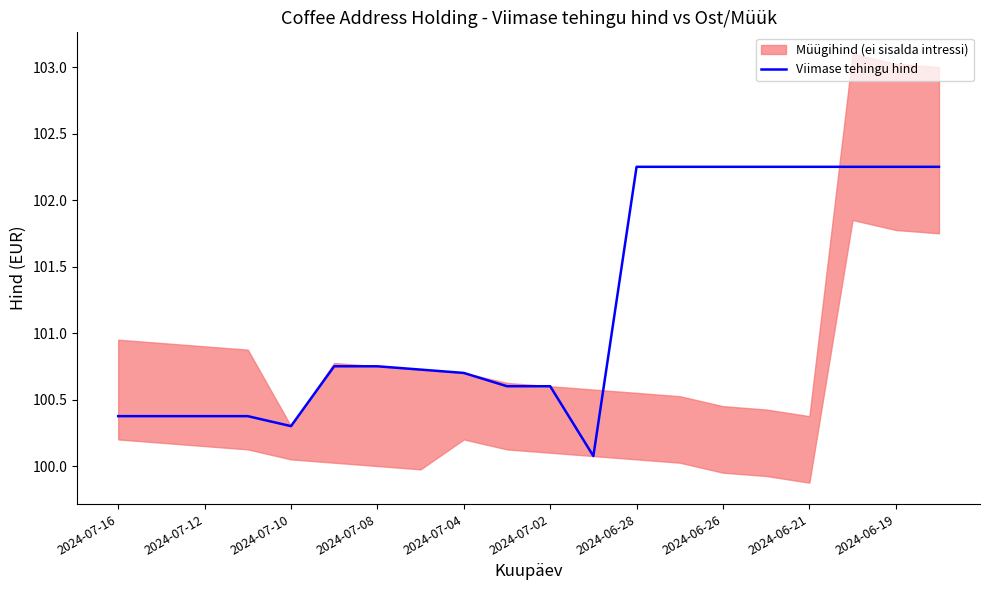

The Viimase tehingu hind series shows 70.1 at 2024-06-19. True or false?

False